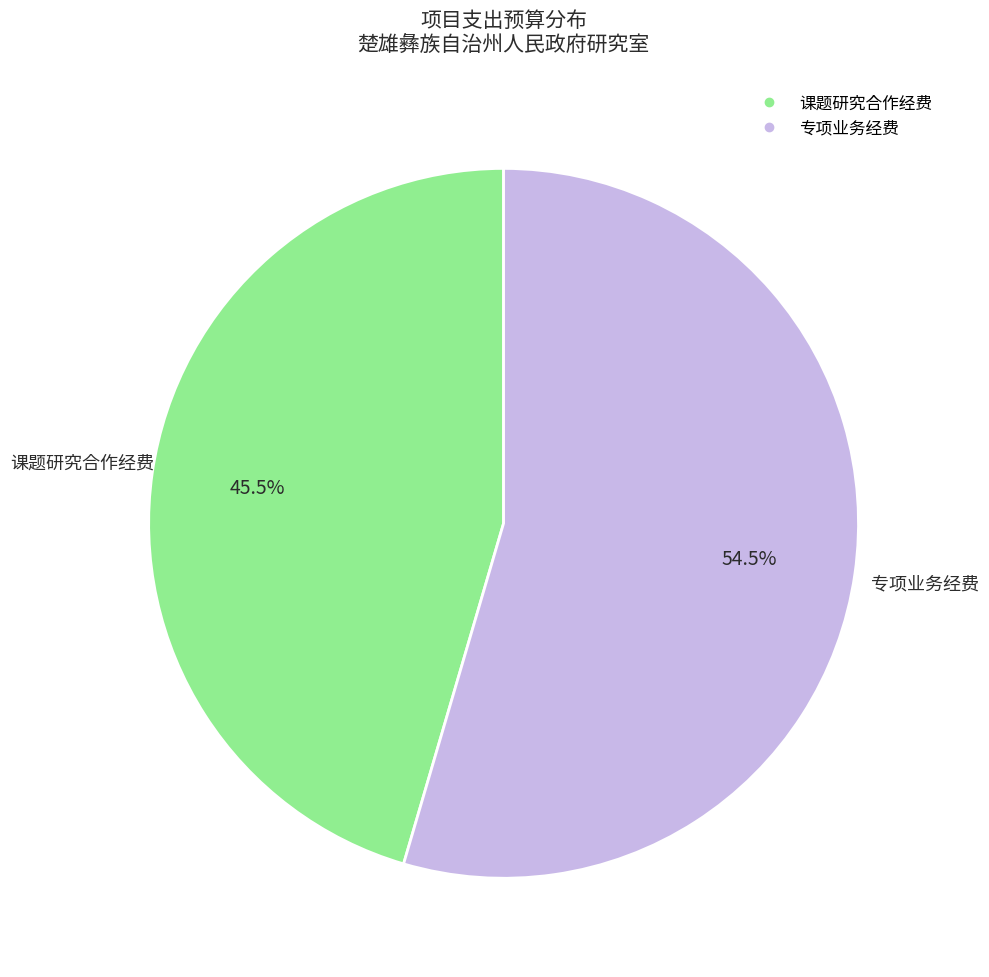

To the nearest percent, what is the difference between the 专项业务经费 and 课题研究合作经费 slice percentages?

9%